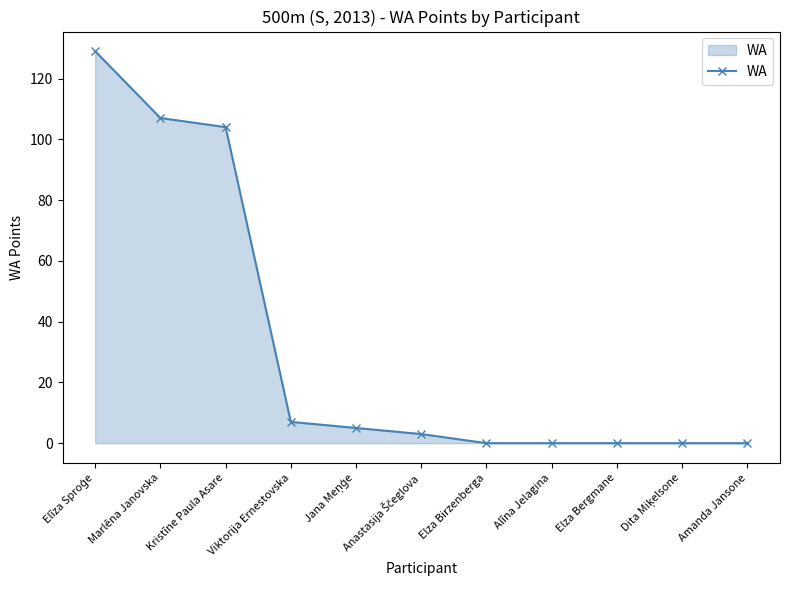

How many data points does each series have?

11